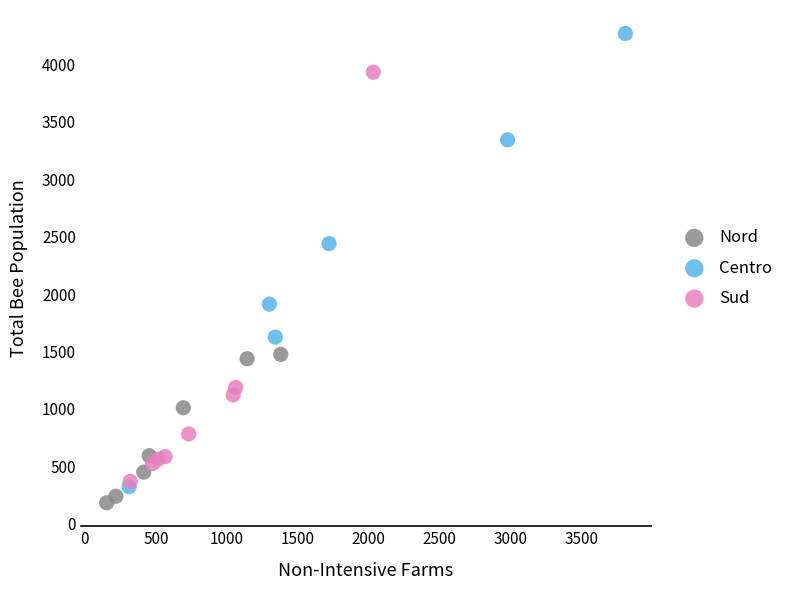

Which series contains the lowest Y value?

Nord